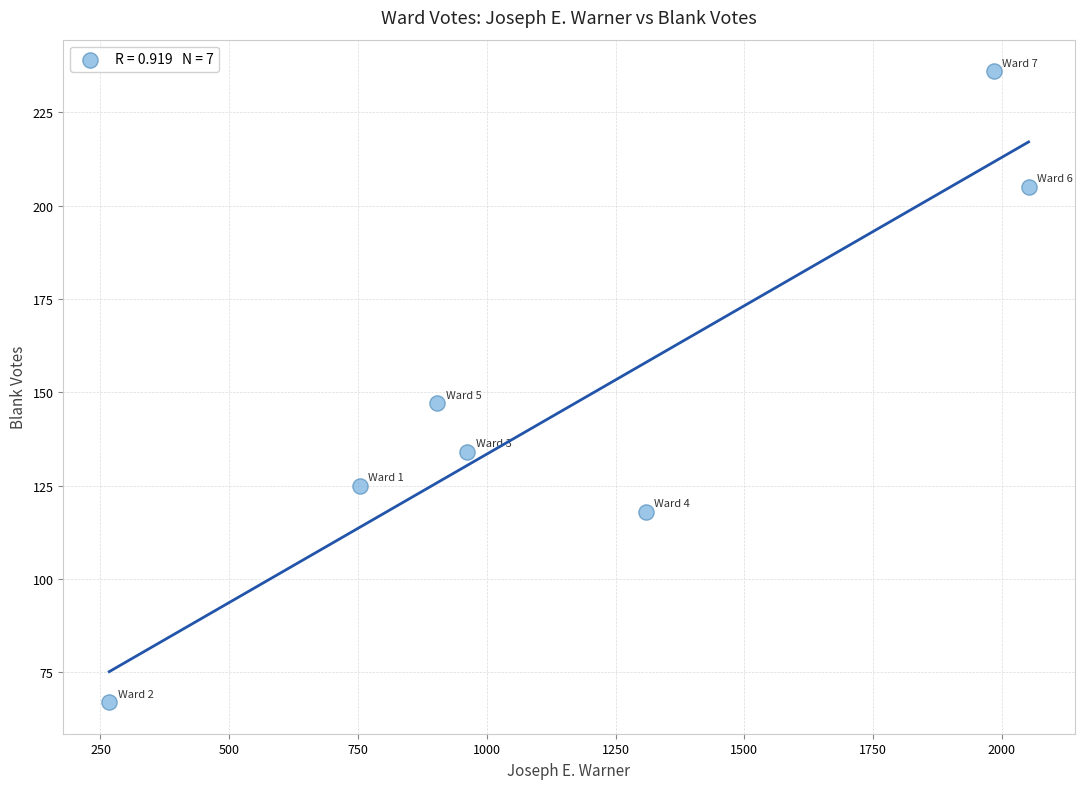

What is the range of X values (max minus min)?

1785